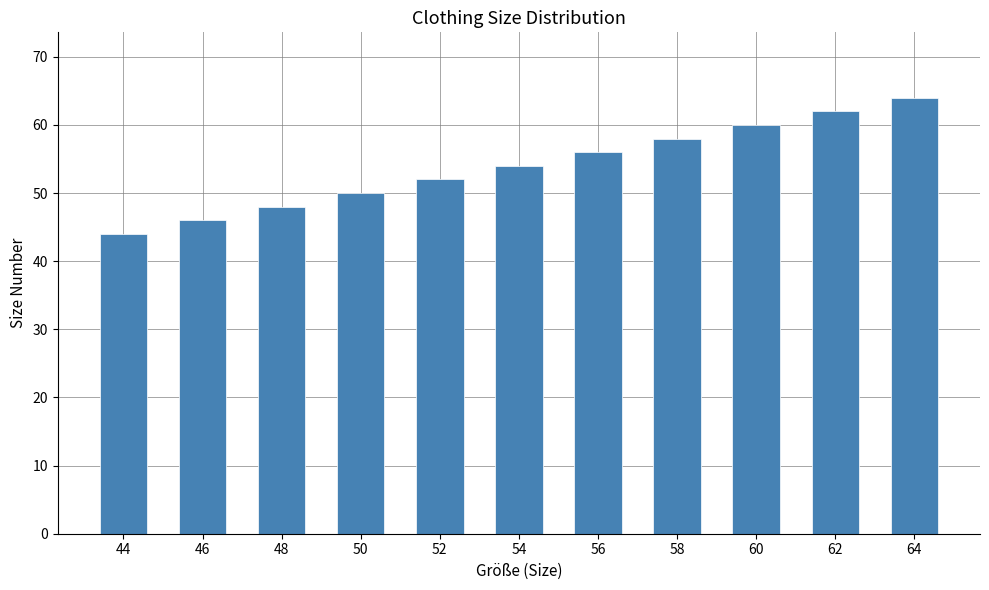

The value at 48 is 69. True or false?

False